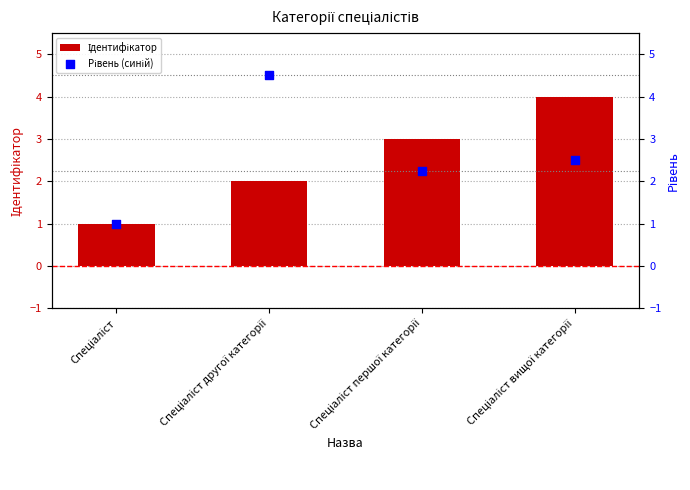

Is the value of Ідентифікатор at Спеціаліст greater than the value of Рівень (синій) at Спеціаліст другої категорії?

No